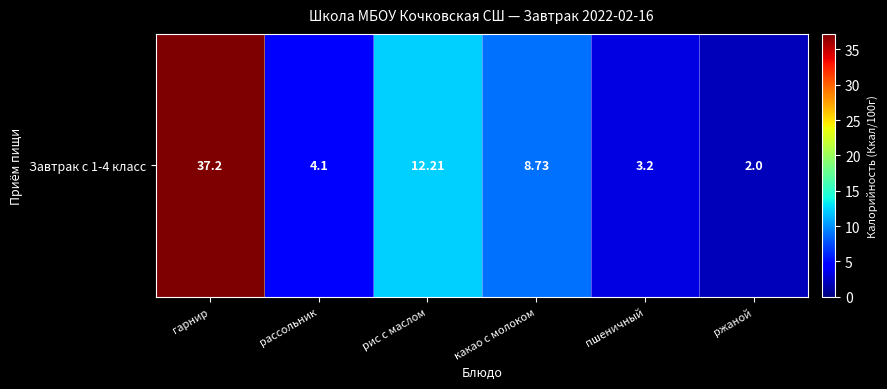

The value at пшеничный is 3.2. True or false?

True